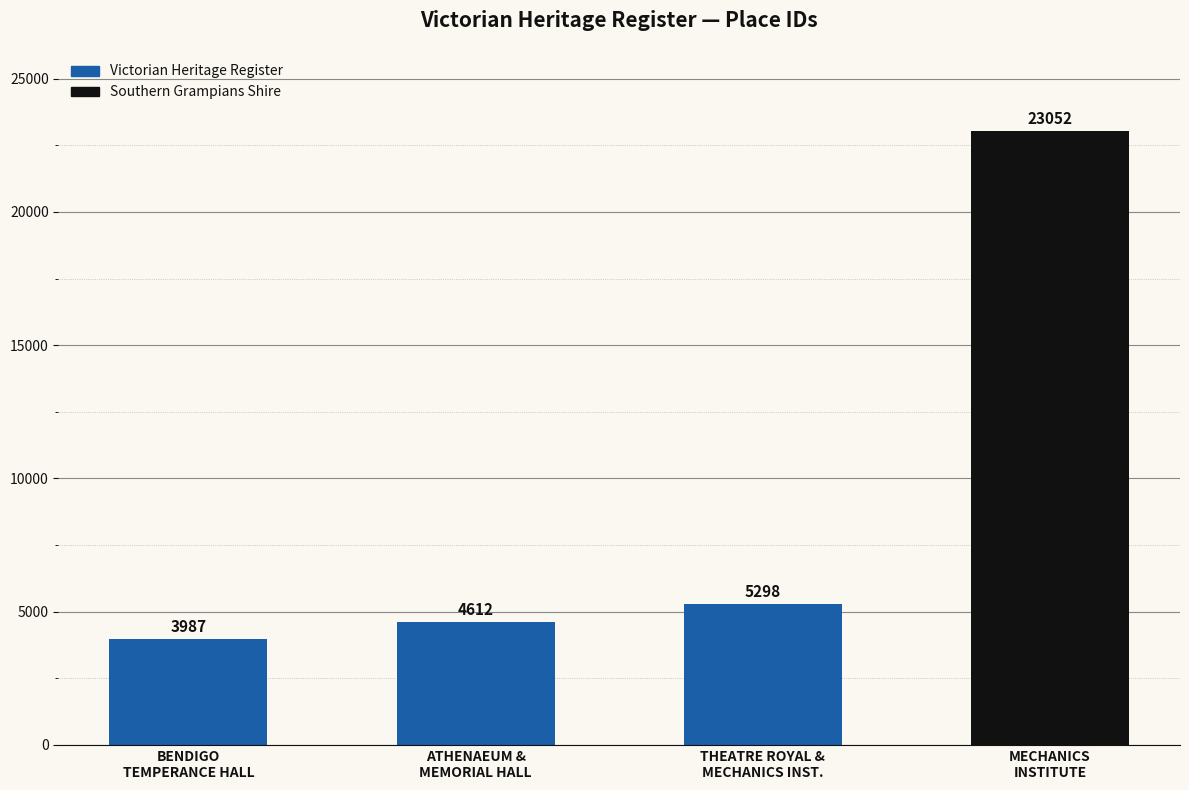

Reading left to right, what are all the values shown in this chart?

3987	4612	5298	23052